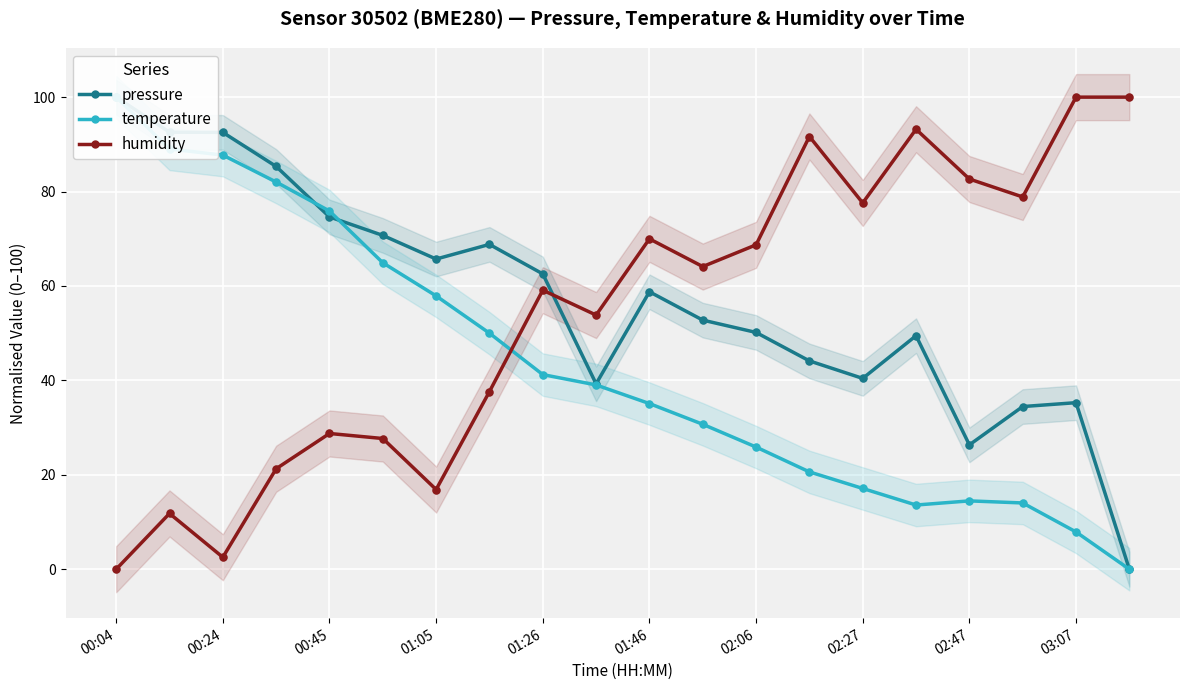

Which series reaches the maximum Y coordinate?

pressure